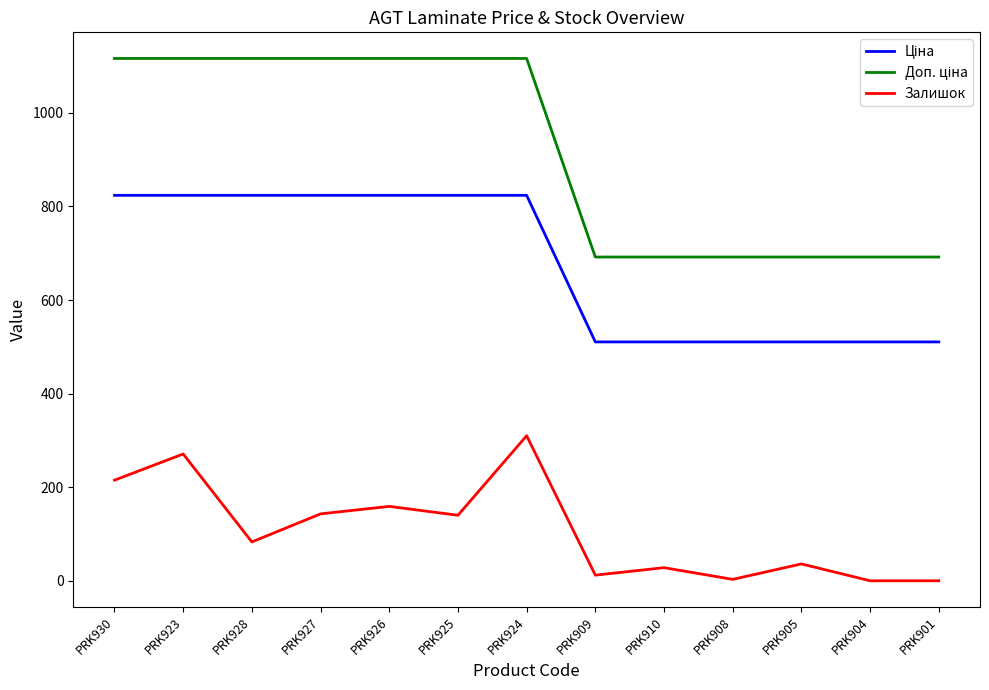

What is the spread (max minus min) of values at PRK924?

806.5